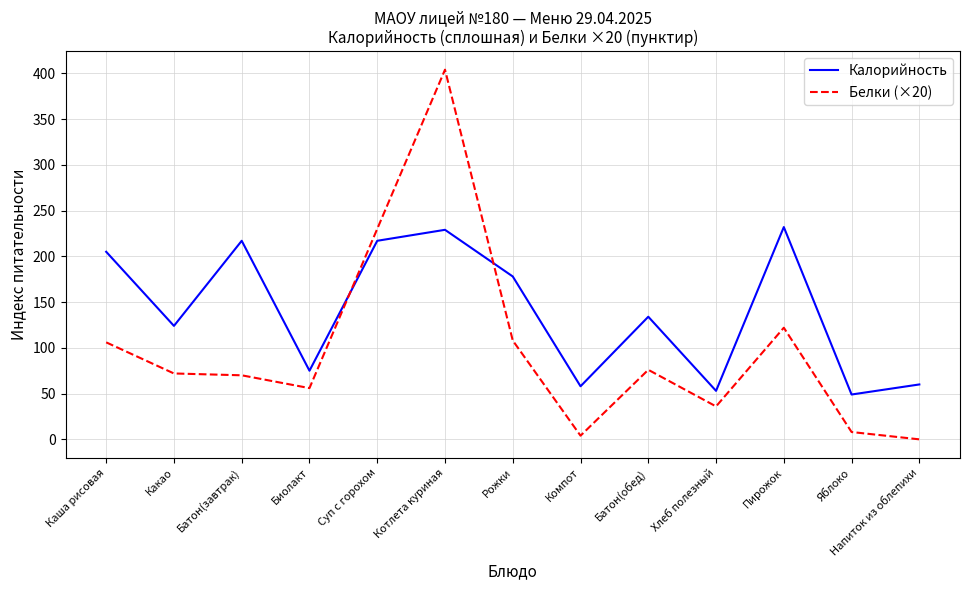

At which label is Калорийность closest to 140?

Батон(обед)